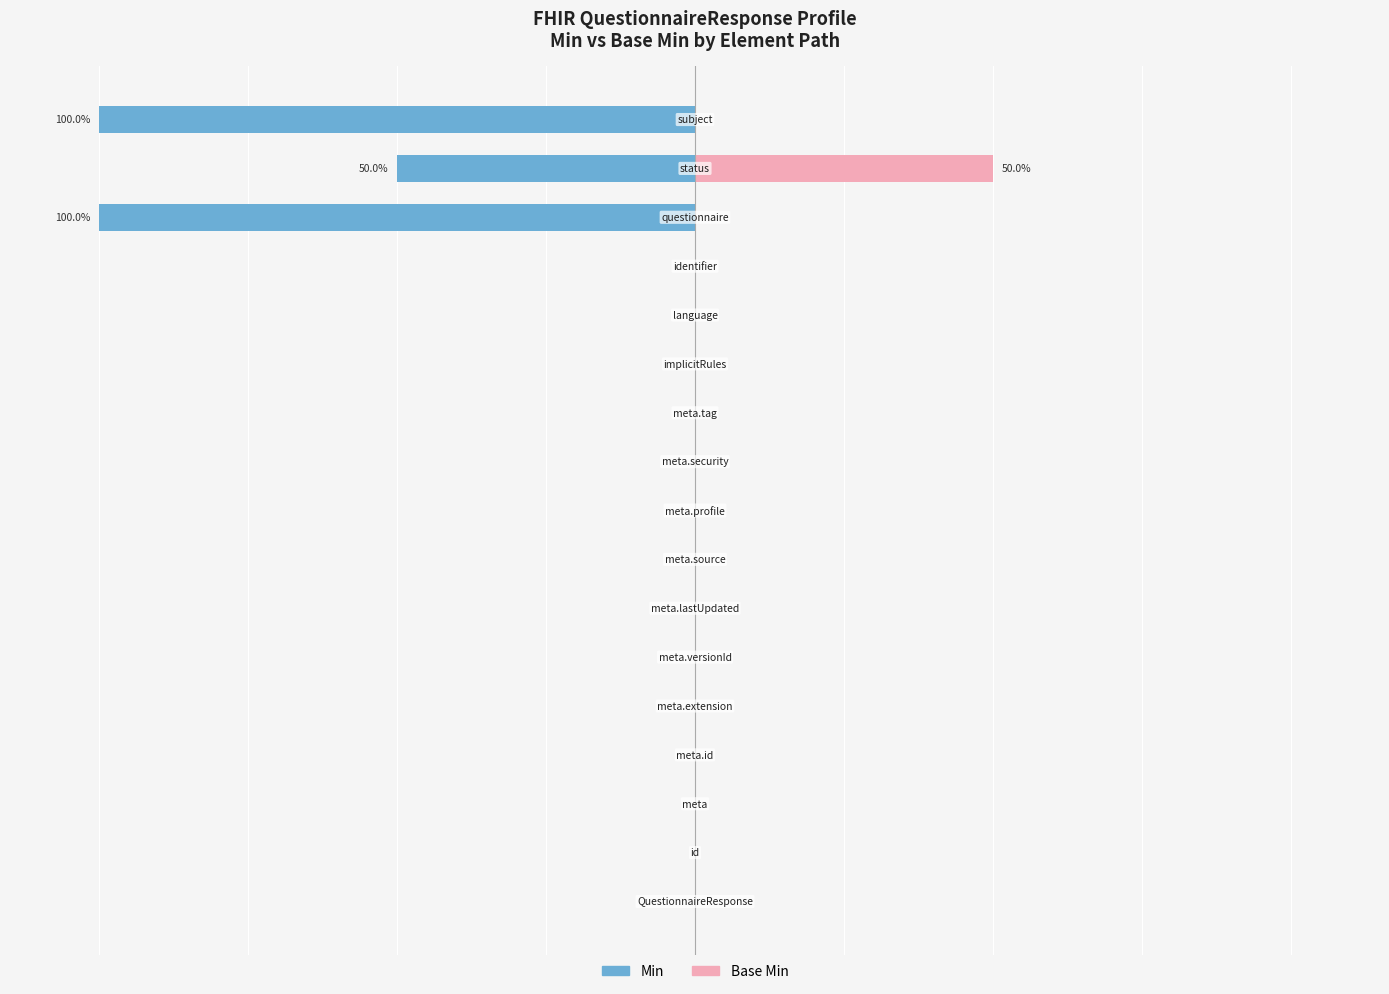

Rank the series by their maximum value, from highest to lowest.

Base Min, Min